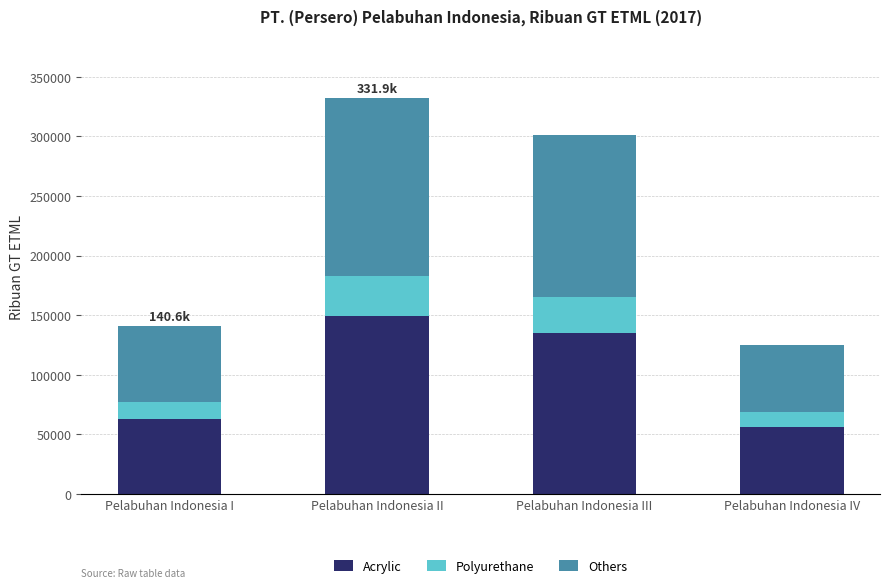

What is the sum of the Acrylic values at Pelabuhan Indonesia I and Pelabuhan Indonesia II?

212610.6